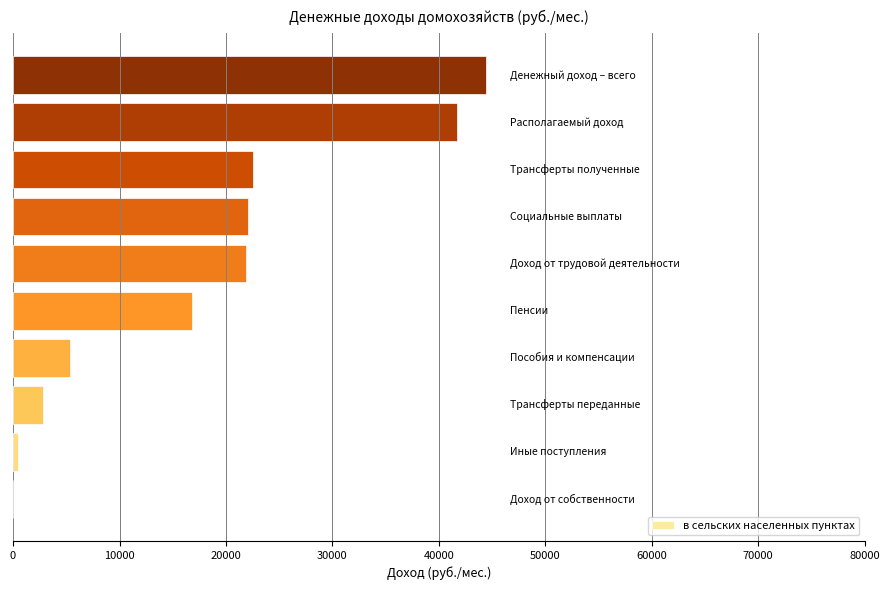

What is the sum of all values?

178042.3